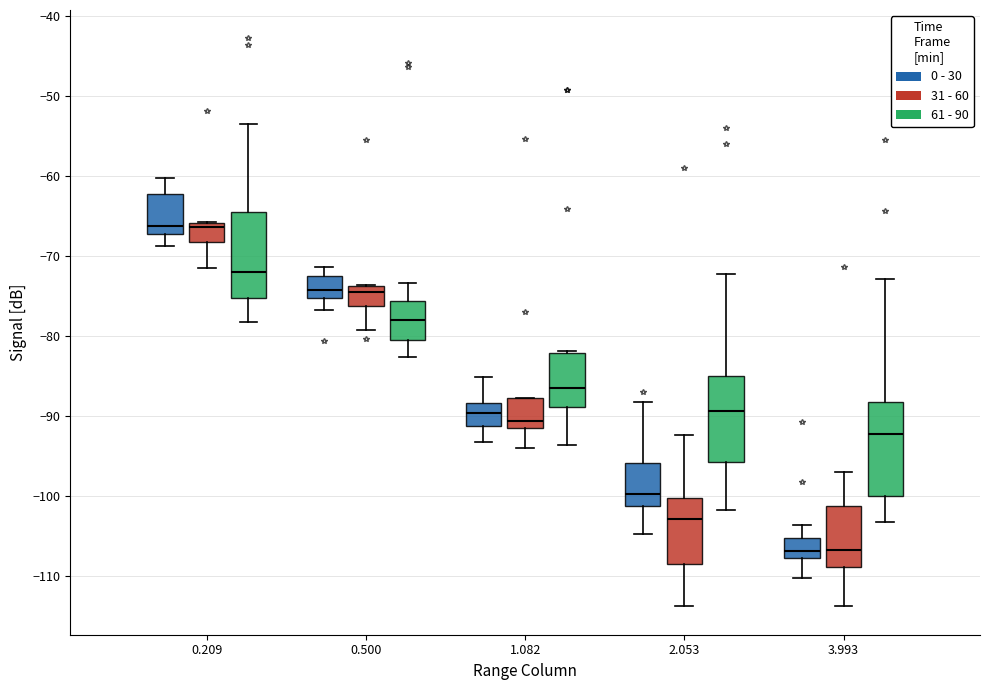

Reading left to right, transcribe this box plot: for each box, give where its median line is, the range the box spans, and where its two whiskers end, as read against the y-axis. The values are not printed on the chart, so give them approximately, as read against the axis.

0.209 (0 - 30): median -66, box -67 to -62, whiskers -69 to -60
0.209 (31 - 60): median -66 (just below the box's upper edge), box -68 to -66, whiskers -71 to -66
0.209 (61 - 90): median -72, box -75 to -64, whiskers -78 to -53
0.500 (0 - 30): median -74, box -75 to -72, whiskers -77 to -71
0.500 (31 - 60): median -74 (just below the box's upper edge), box -76 to -74, whiskers -79 to -74
0.500 (61 - 90): median -78, box -80 to -76, whiskers -83 to -73
1.082 (0 - 30): median -90, box -91 to -88, whiskers -93 to -85
1.082 (31 - 60): median -91 (just above the box's lower edge), box -91 to -88, whiskers -94 to -88
1.082 (61 - 90): median -87, box -89 to -82, whiskers -94 to -82
2.053 (0 - 30): median -100, box -101 to -96, whiskers -105 to -88
2.053 (31 - 60): median -103, box -108 to -100, whiskers -114 to -92
2.053 (61 - 90): median -89, box -96 to -85, whiskers -102 to -72
3.993 (0 - 30): median -107, box -108 to -105, whiskers -110 to -104
3.993 (31 - 60): median -107, box -109 to -101, whiskers -114 to -97
3.993 (61 - 90): median -92, box -100 to -88, whiskers -103 to -73